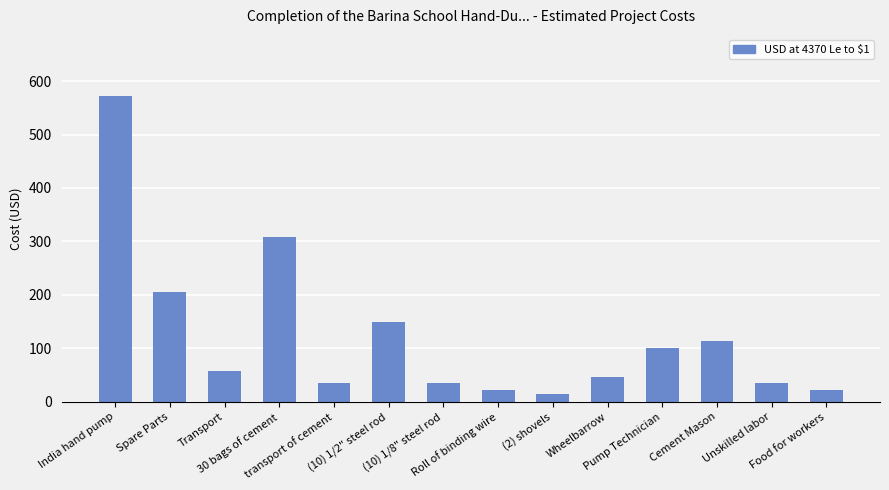

What is the average value?

122.5